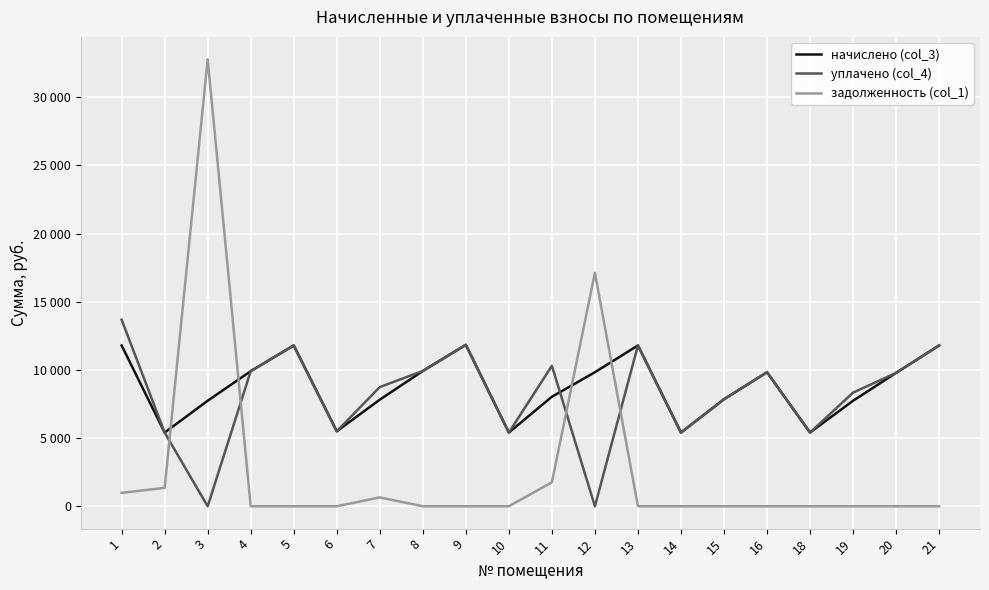

Is the value of задолженность (col_1) at 21 greater than the value of начислено (col_3) at 18?

No